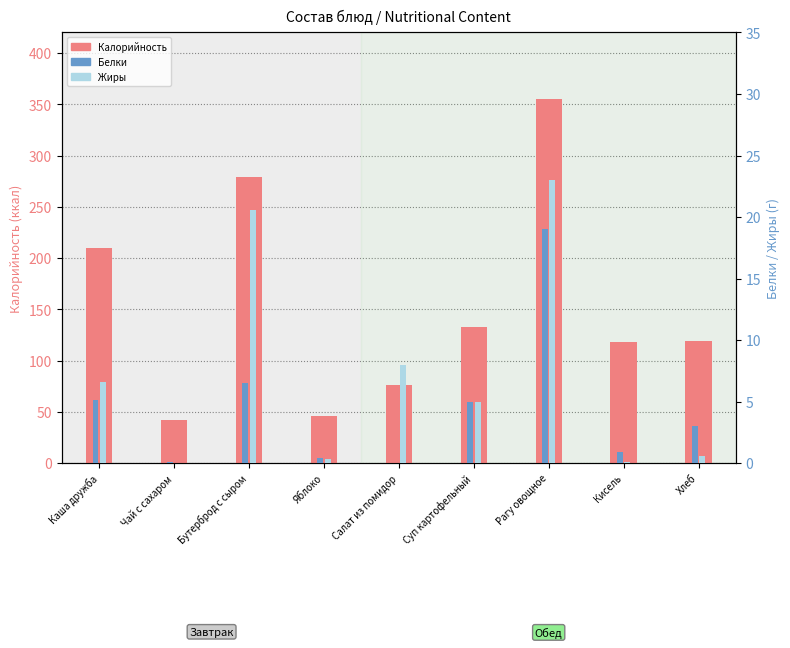

At which category is the sum across all series the highest?

Рагу овощное